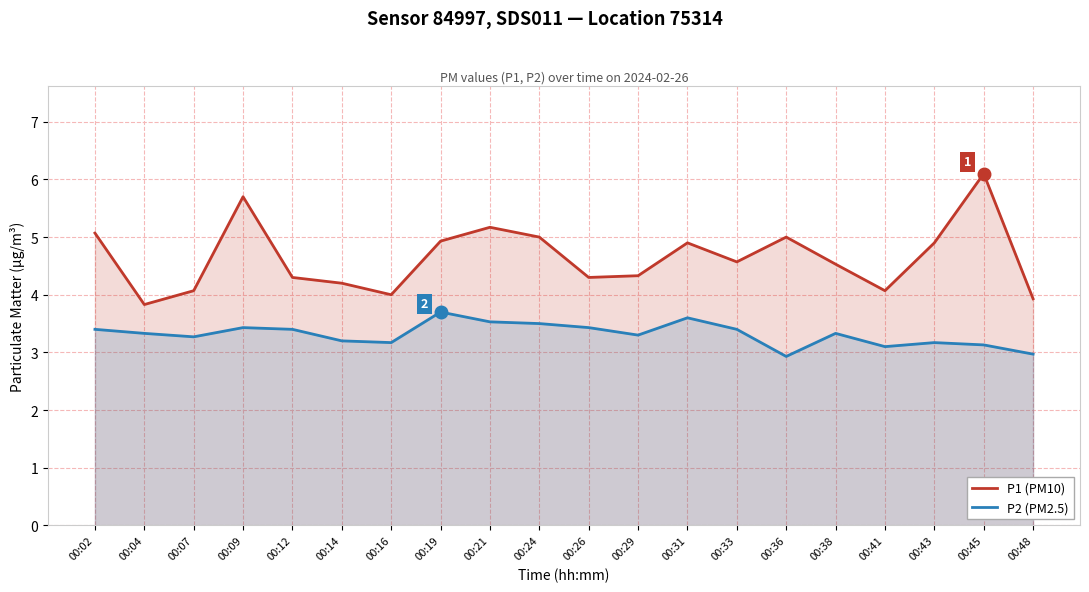

At which category is the sum across all series the highest?

00:45